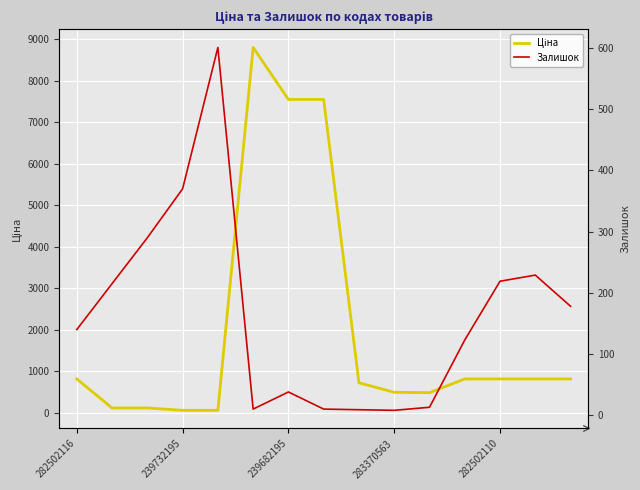

What is the average value of the Ціна series?

1999.2